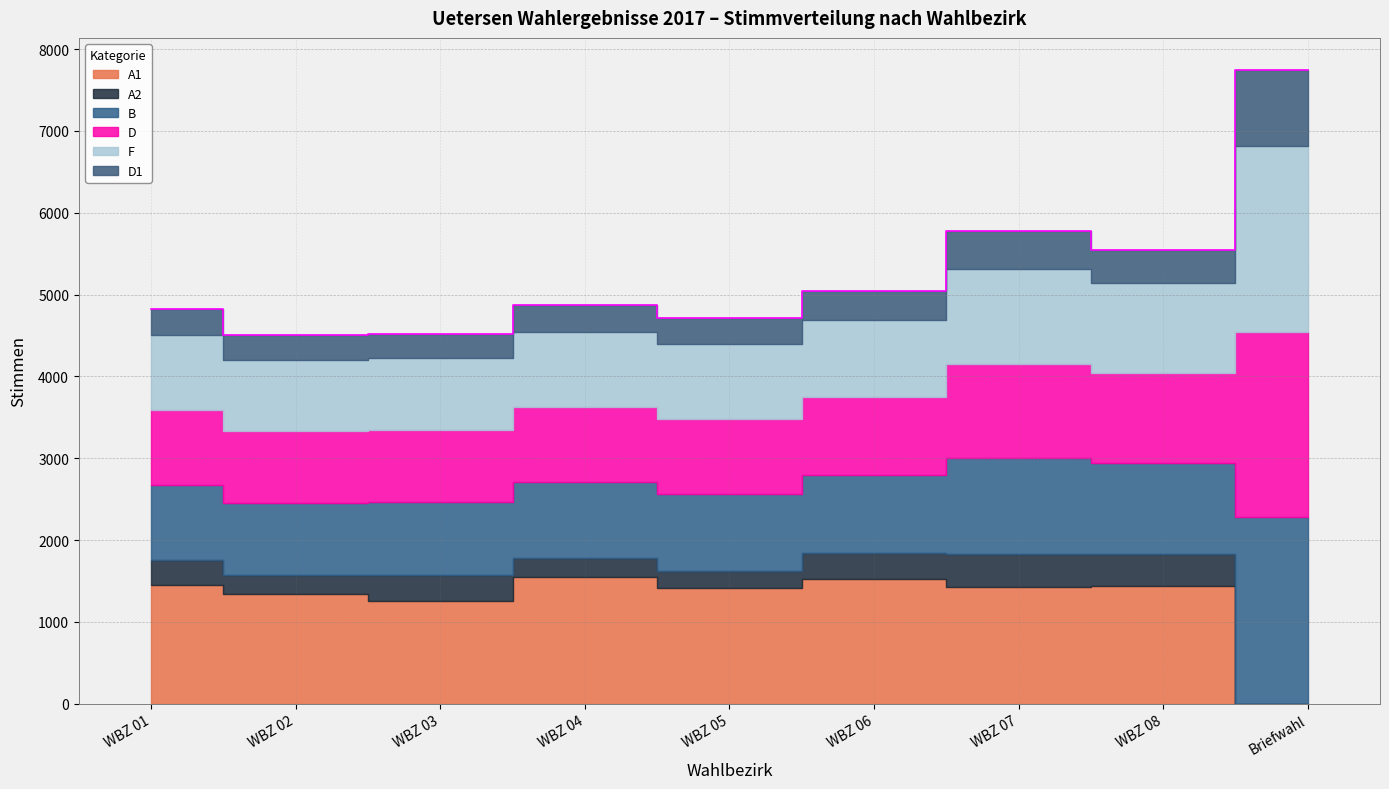

True or false: D1 and F intersect in this chart.

False